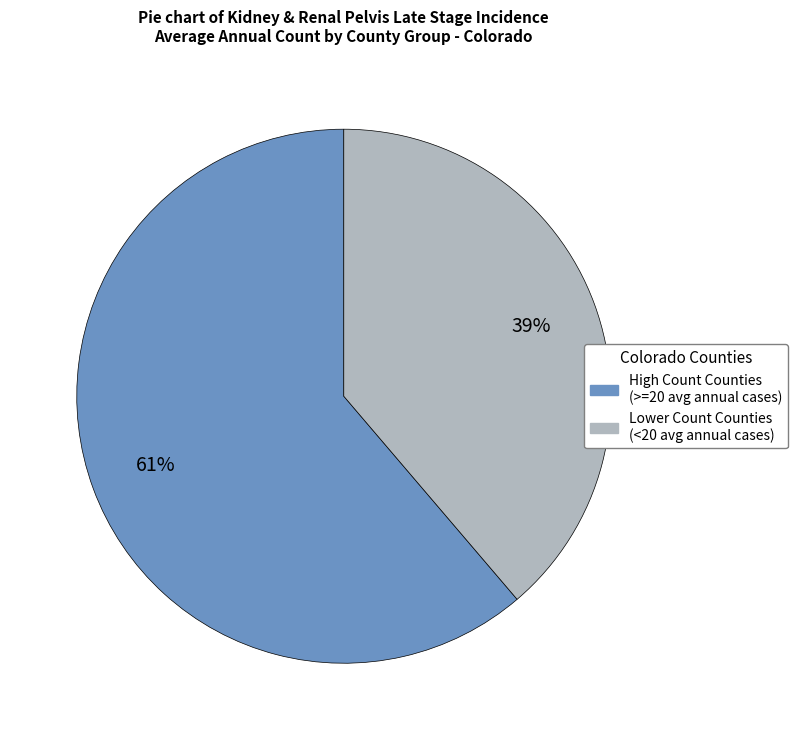

Count the number of slices in the pie.

2